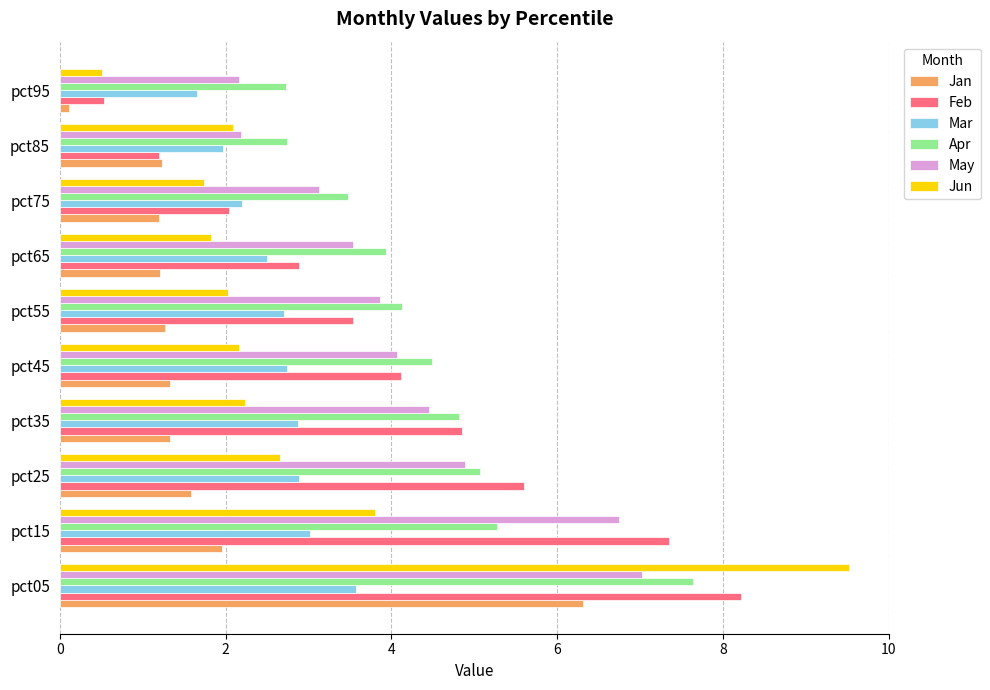

List the series in order of their peak value, lowest first.

Mar, Jan, May, Apr, Feb, Jun